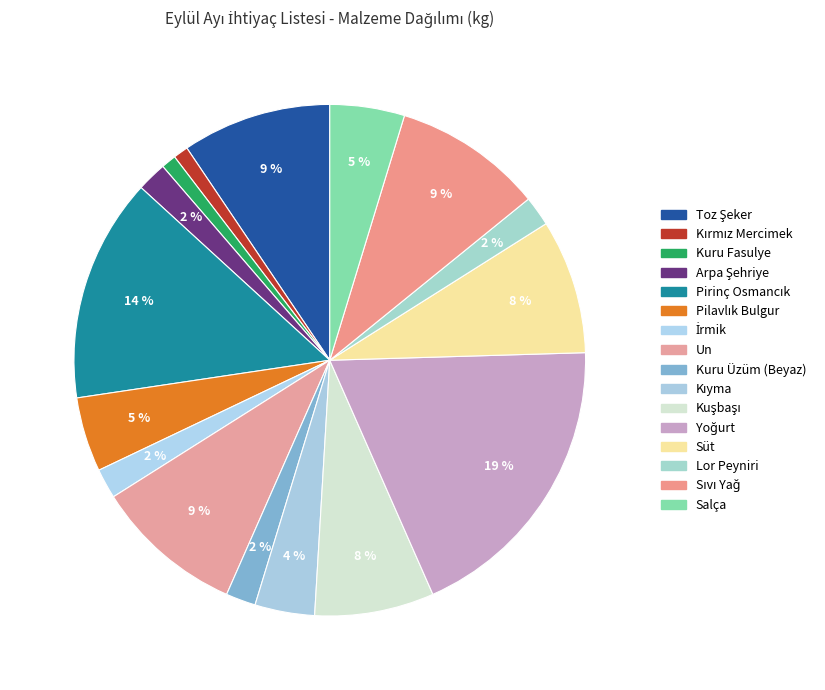

Is there any slice that represents more than half of the pie?

No